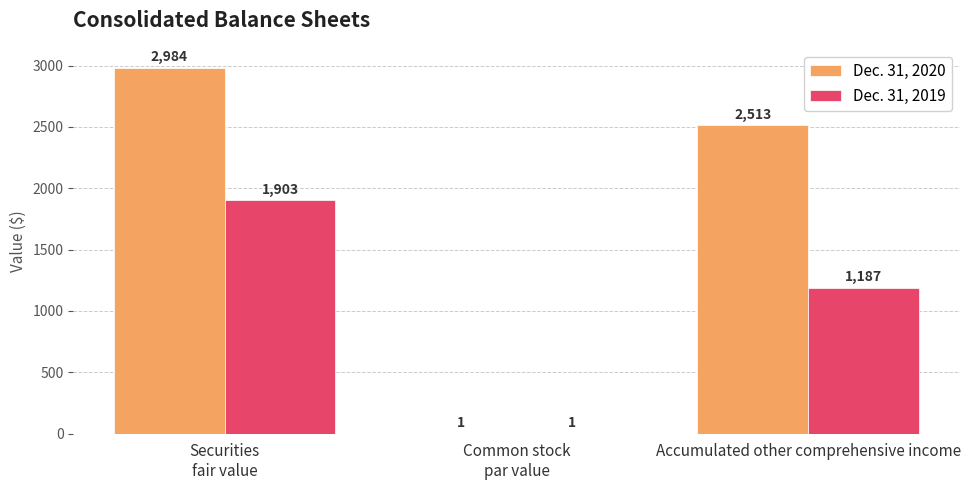

What is the highest value of the Dec. 31, 2020 series?

2984